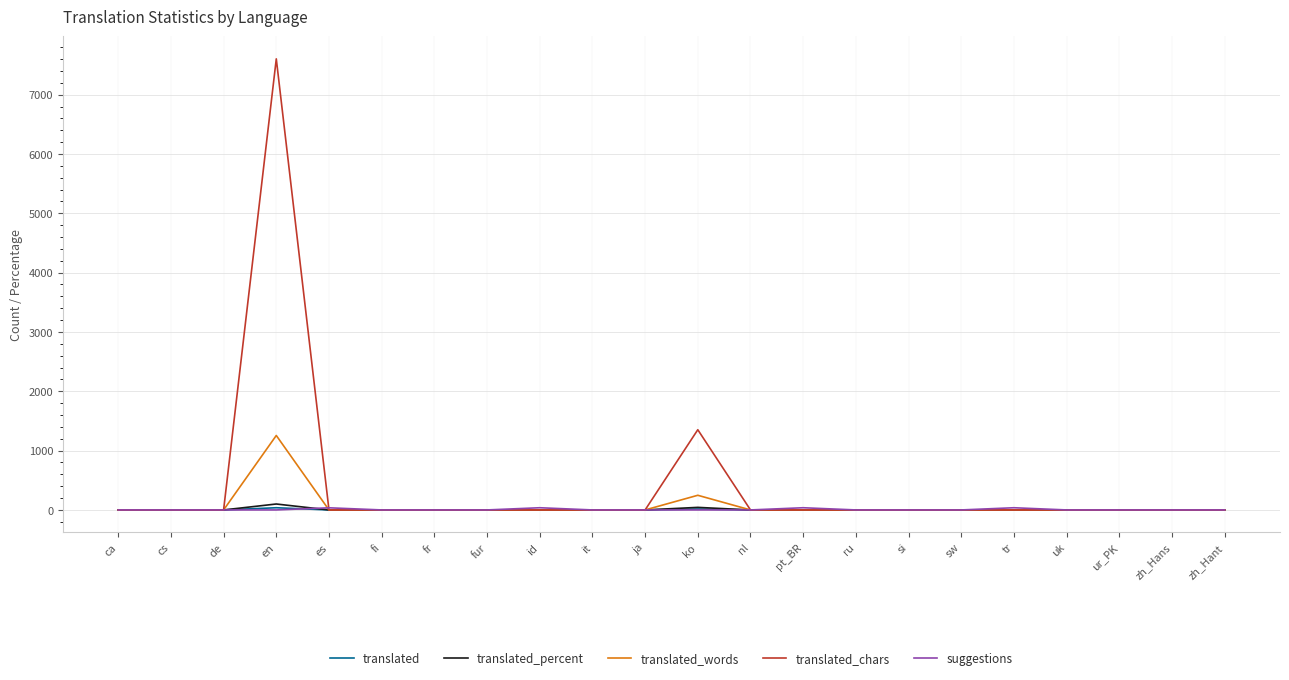

Where is translated_words nearest to the value 627?

ko